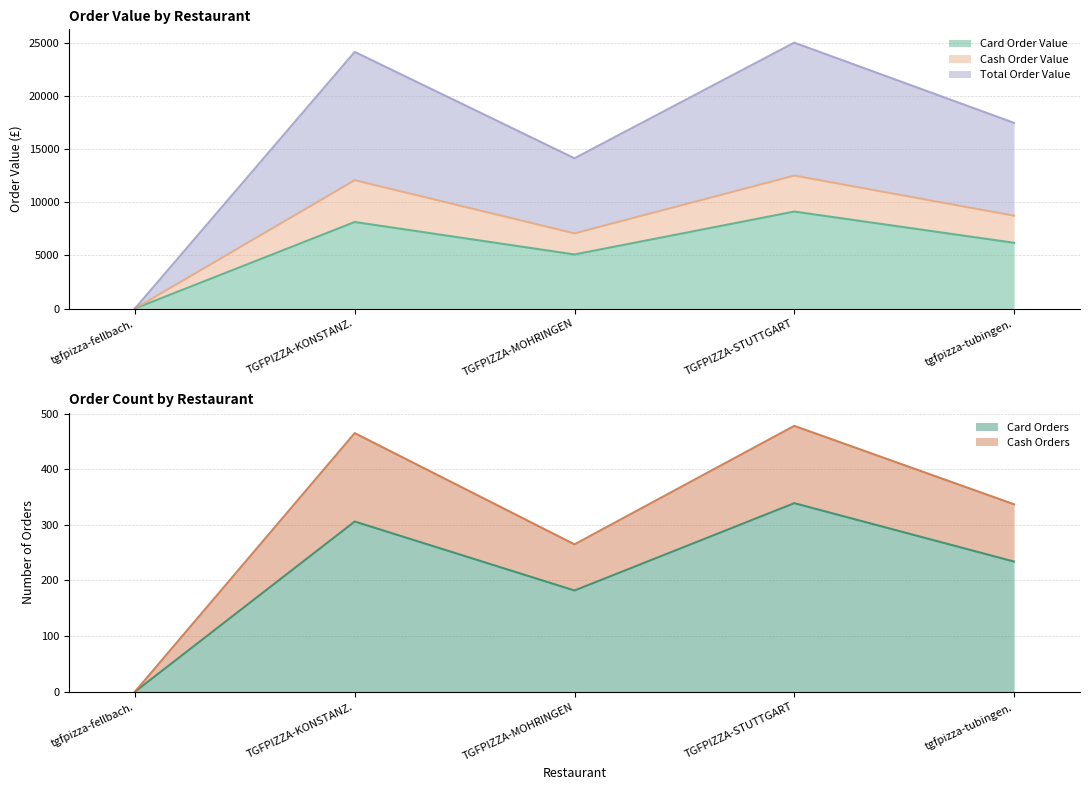

At which label does Card Order Value reach its minimum?

tgfpizza-fellbach.